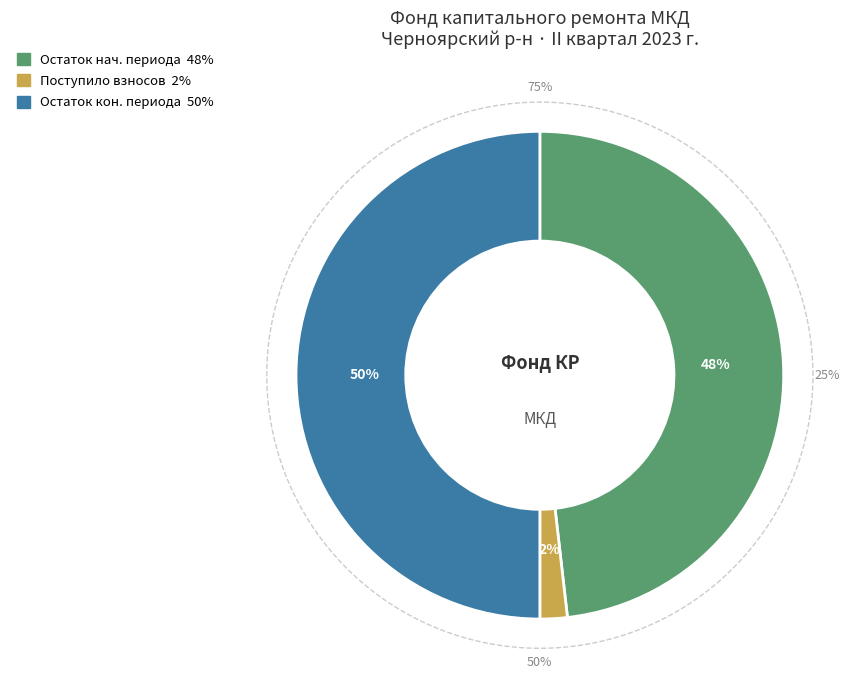

Which category accounts for the majority?

Остаток на начало периода